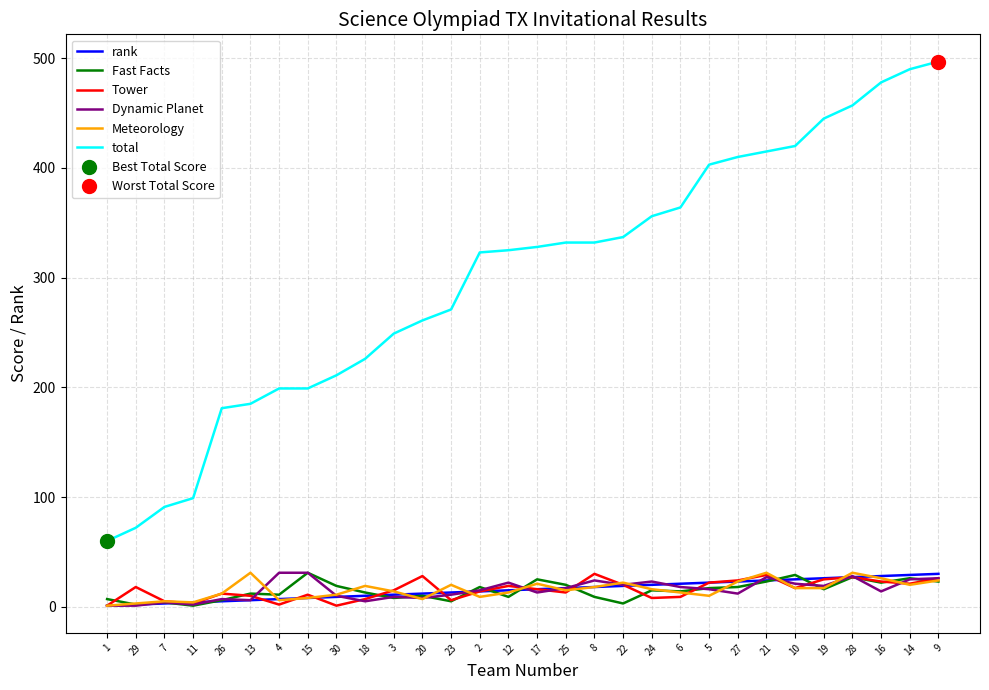

What is the sum of the rank values at 9 and 8?

48